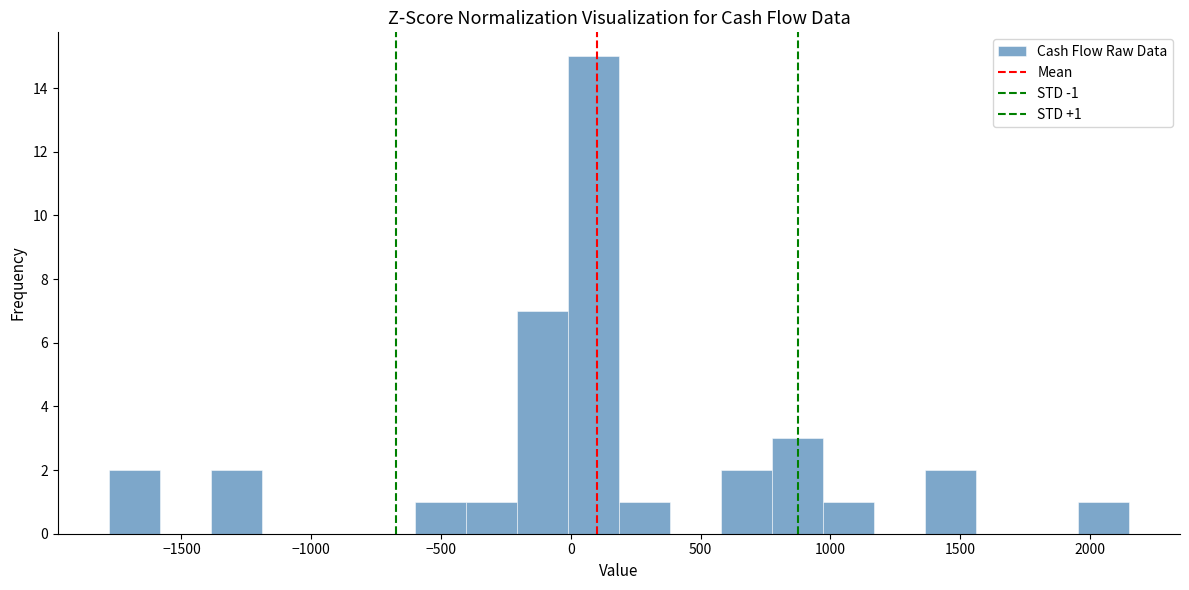

Around what value on the x-axis is the tallest bar? Give the approximate position of its centre, as read against the axis.

100